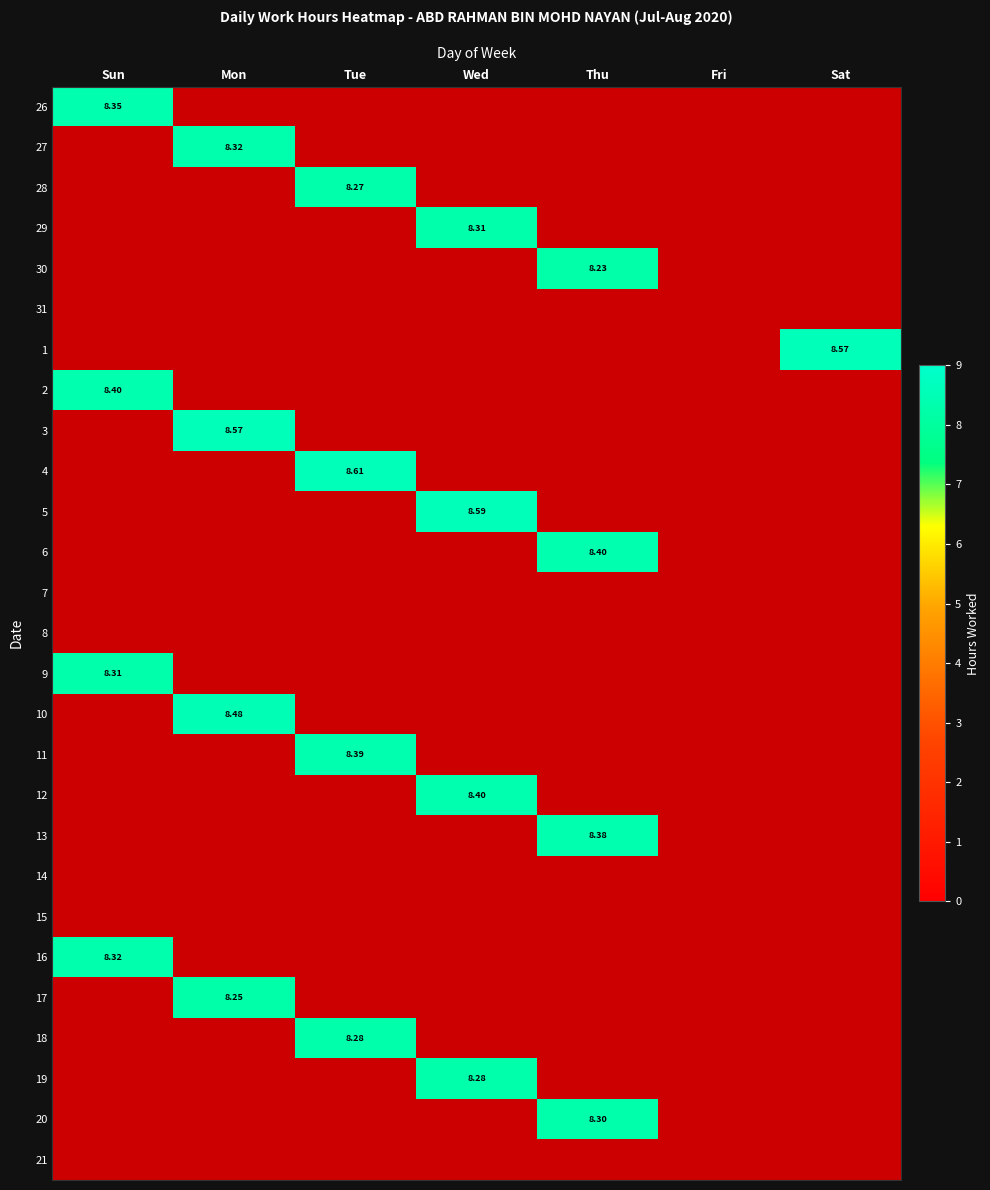

At how many categories does at least one series exceed 0?

6